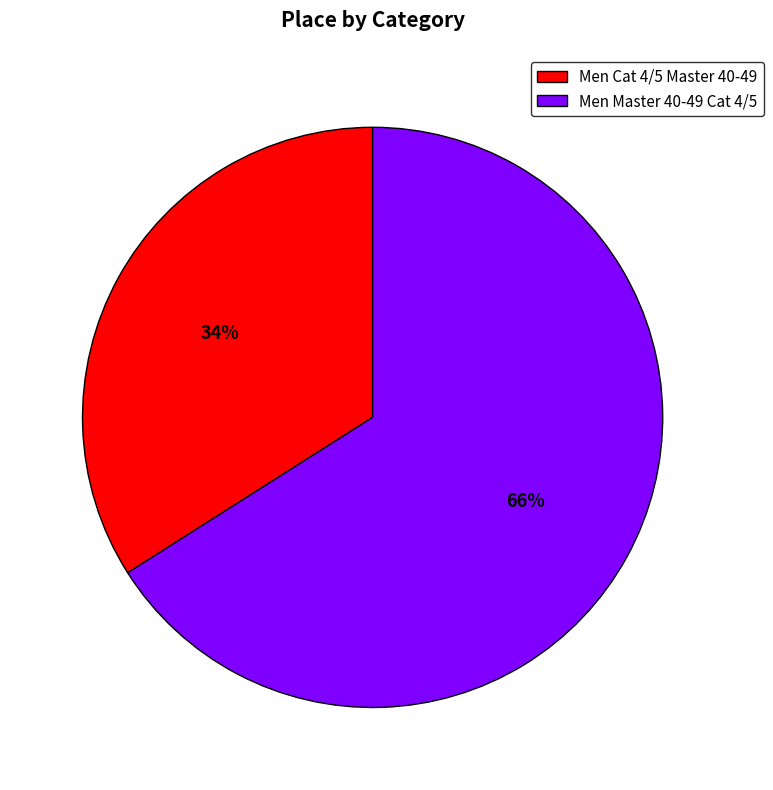

Which slice is the largest?

Men Master 40-49 Cat 4/5